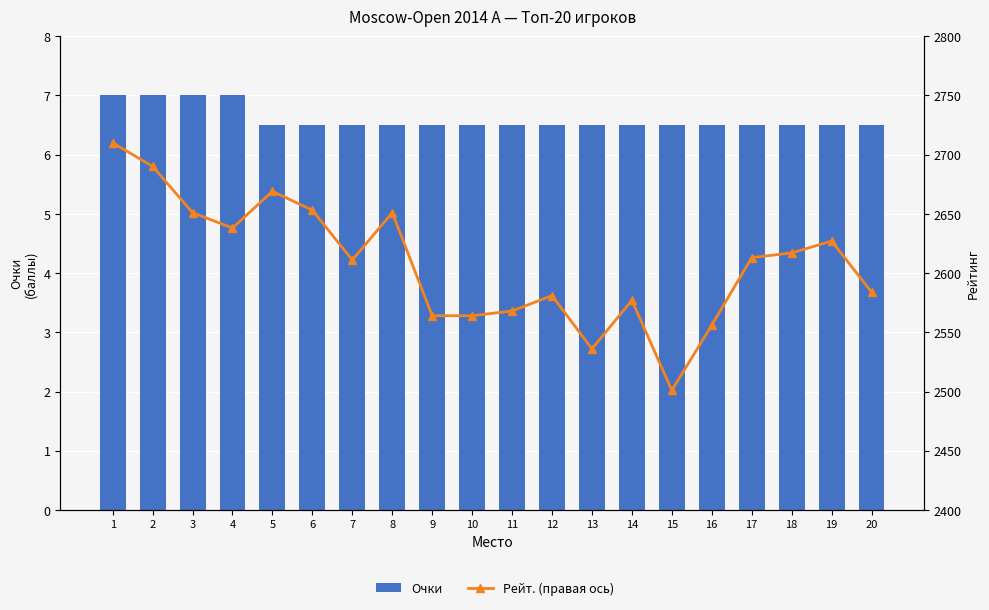

How many groups of bars are there?

20